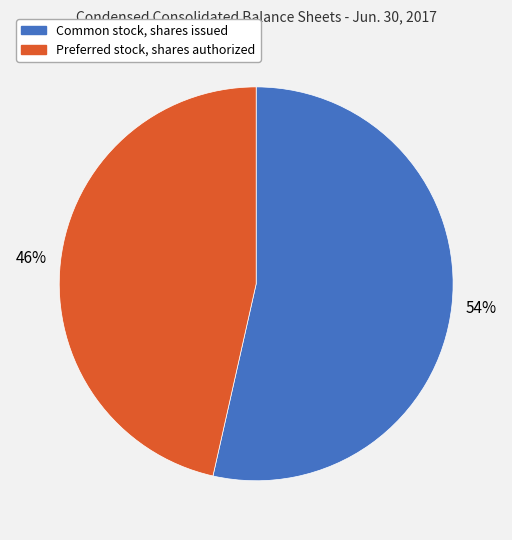

Between Preferred stock, shares authorized and Common stock, shares issued, which is larger?

Common stock, shares issued